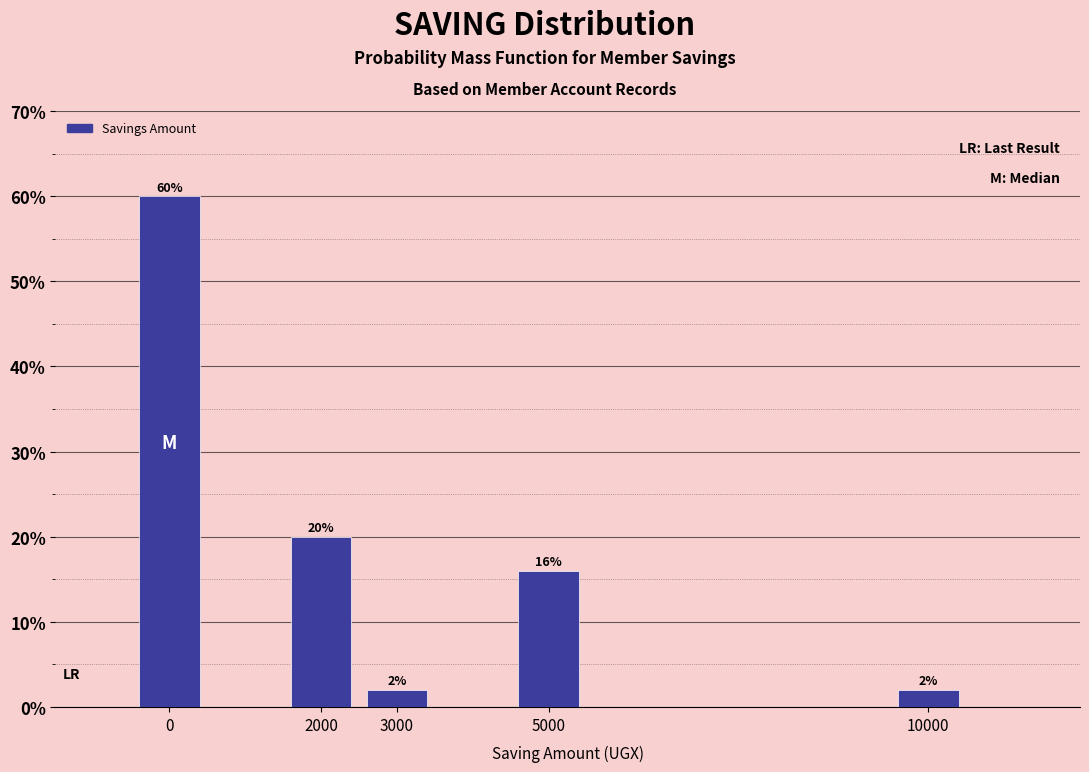

Reading left to right, what are all the values shown in this chart?

0=60	2000=20	3000=2	5000=16	10000=2